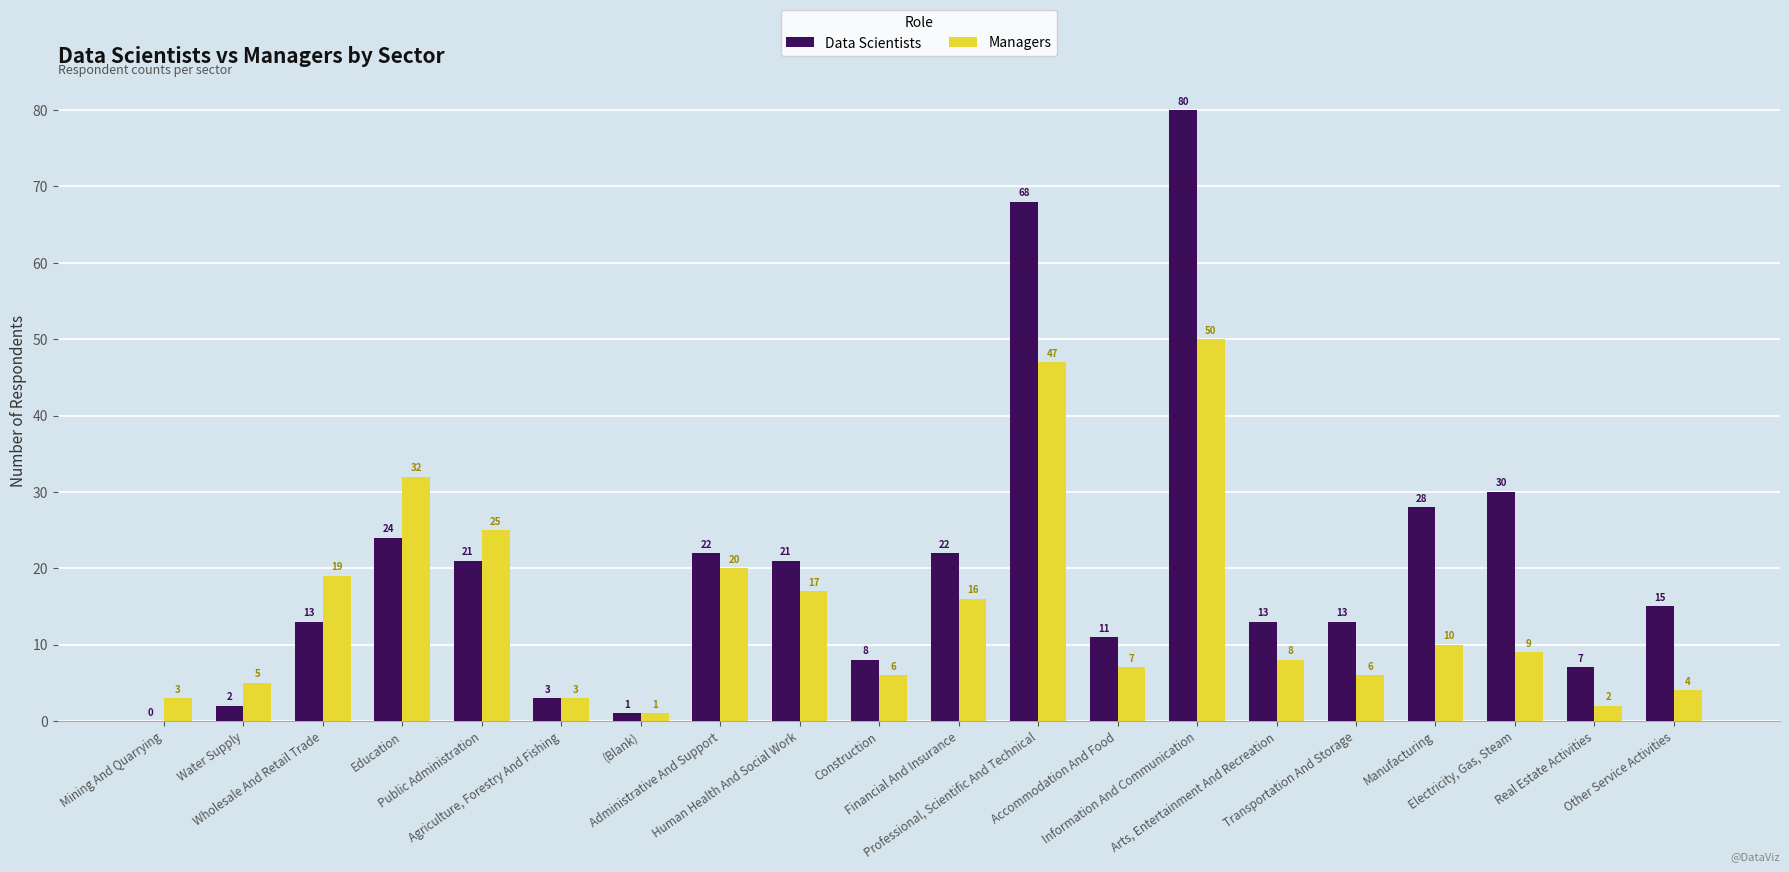

What is the spread (max minus min) of values at Other Service Activities?

11